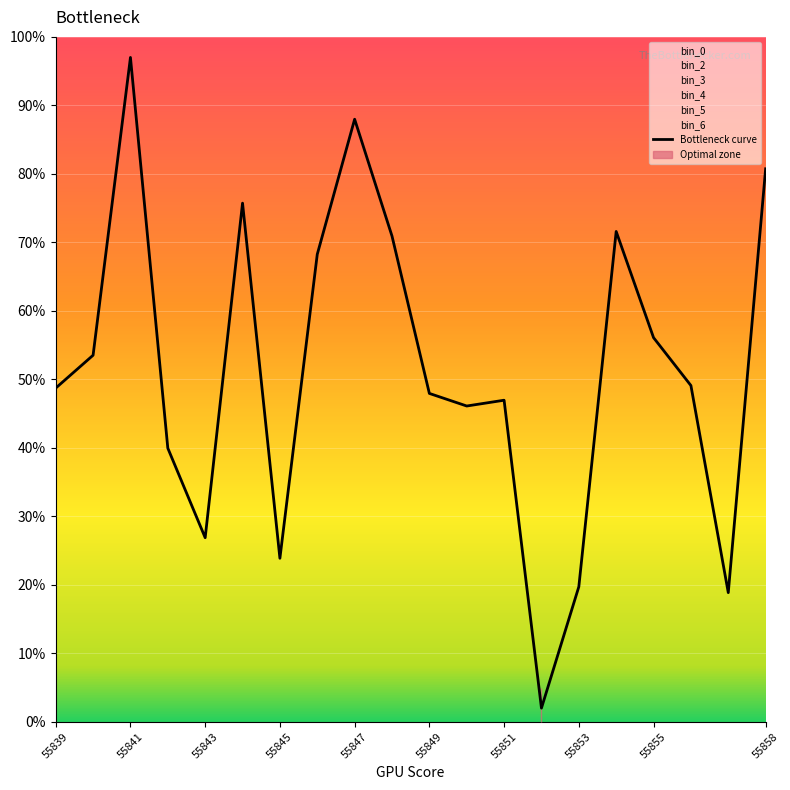

The Bottleneck curve series shows 13.5 at 55845. True or false?

False